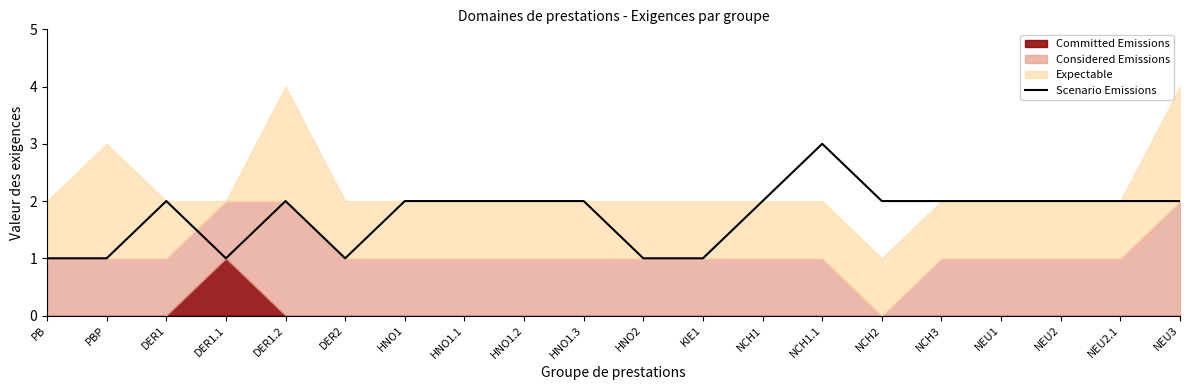

Approximately how many times larger is the value at NEU2 compared to KIE1?

2.0